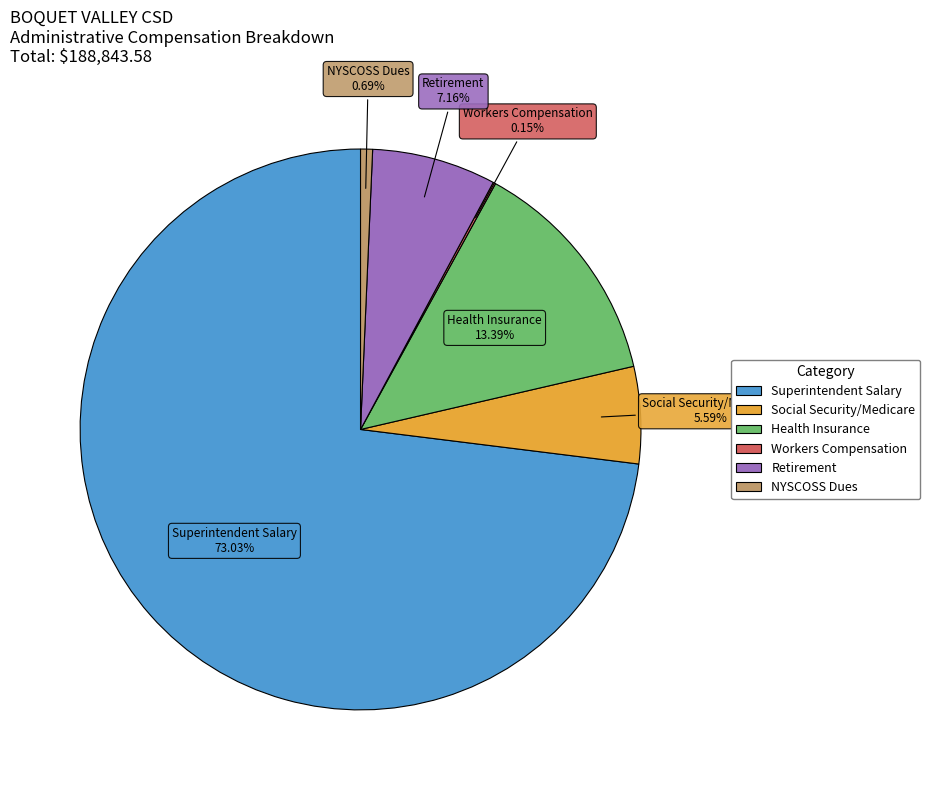

Which has a higher value, Social Security/Medicare or NYSCOSS Dues?

Social Security/Medicare